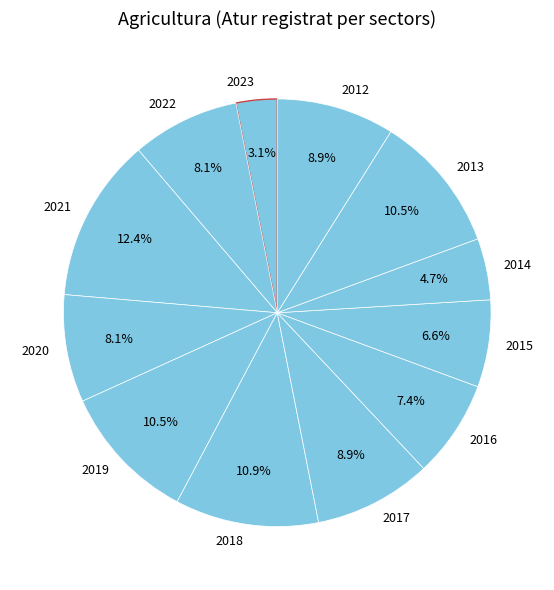

What is the ratio of the value at 2020 to the value at 2016?

1.1